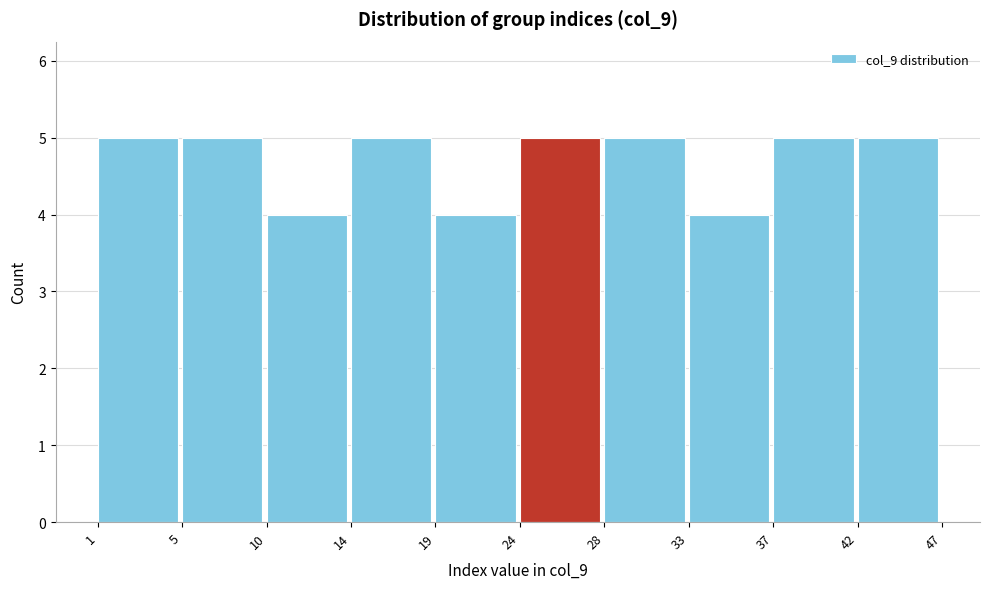

Reading right to left, transcribe all the data shown in this chart.

42=5	37=5	33=4	28=5	24=5	19=4	14=5	10=4	5=5	1=5